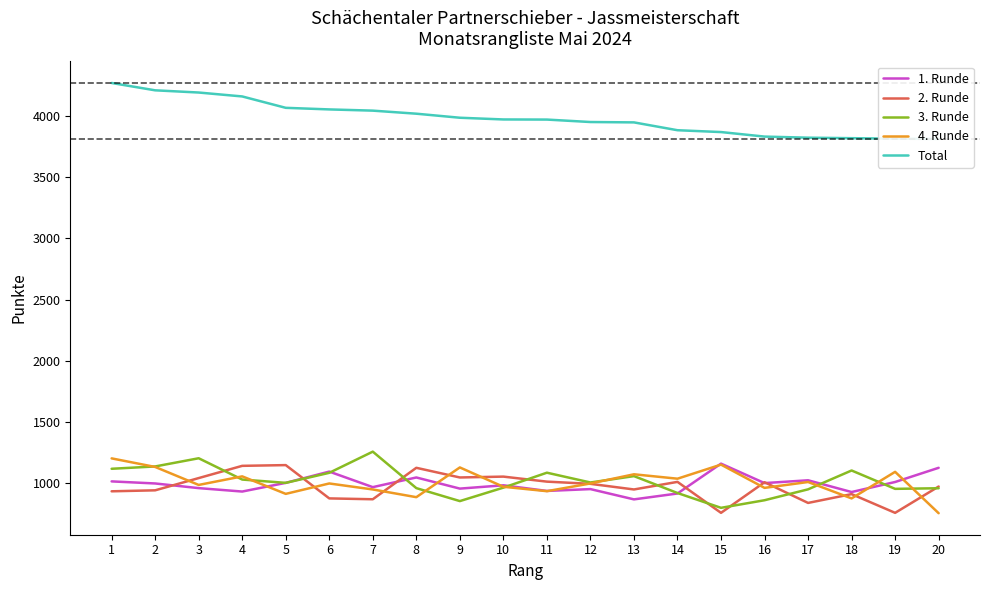

True or false: 1. Runde and Total cross at least once.

False